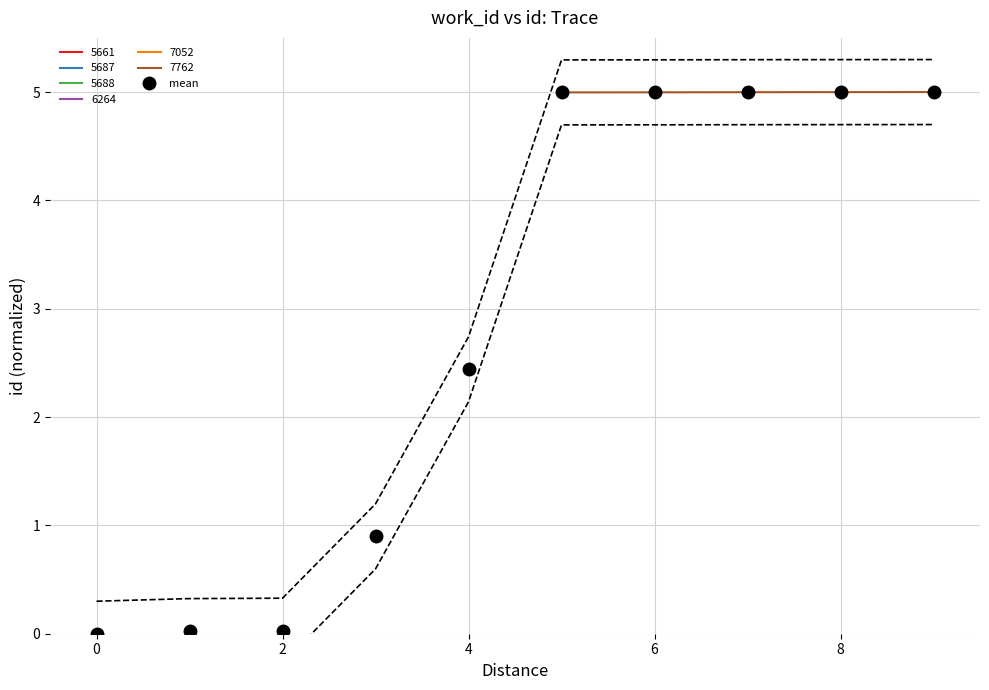

How many lines are shown in the chart?

1